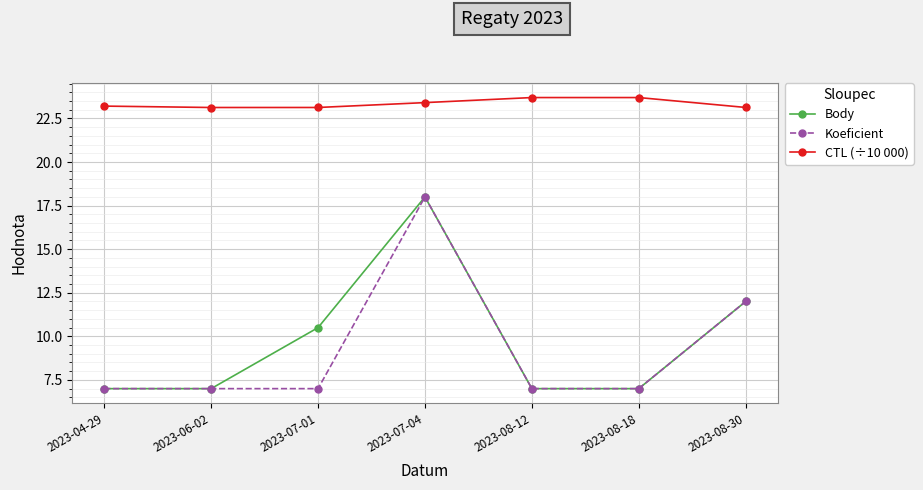

Is the value of CTL (÷10 000) at 2023-06-02 greater than the value of Koeficient at 2023-07-01?

Yes